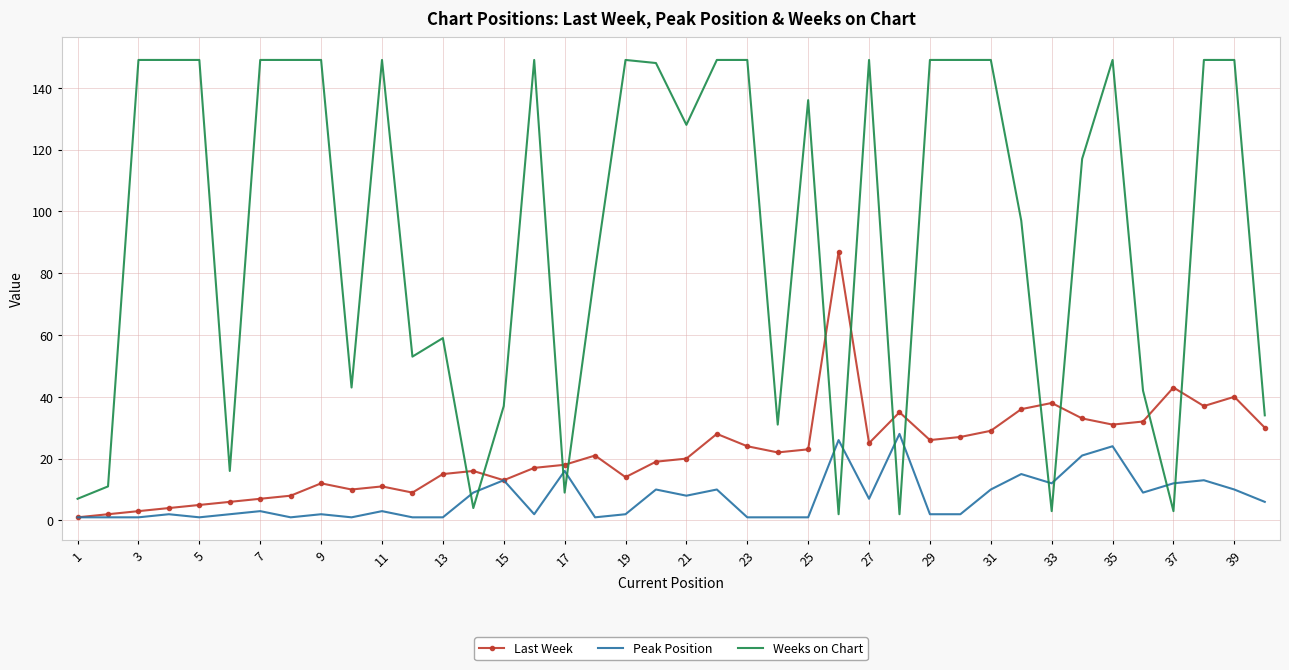

Which series has the largest total across all categories?

Weeks on Chart